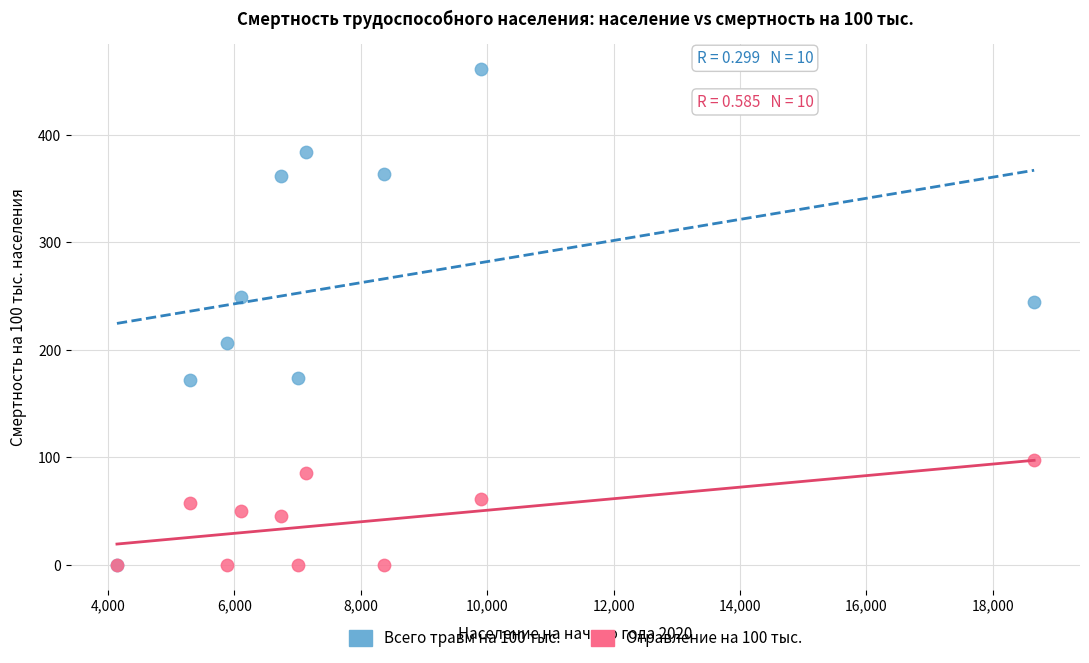

Which series reaches the maximum Y coordinate?

Всего травм на 100 тыс.